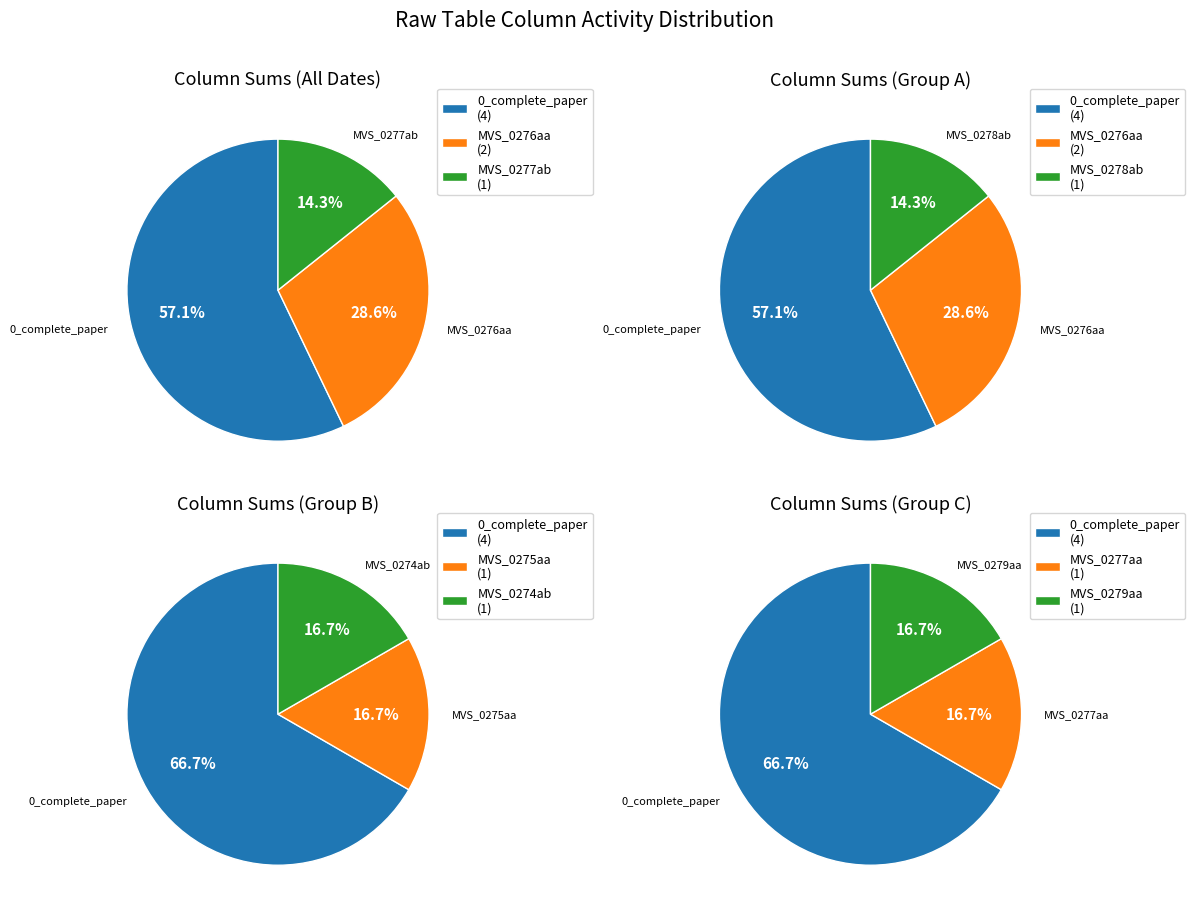

What is the change in value from 0_complete_paper to MVS_0278ab?

-3